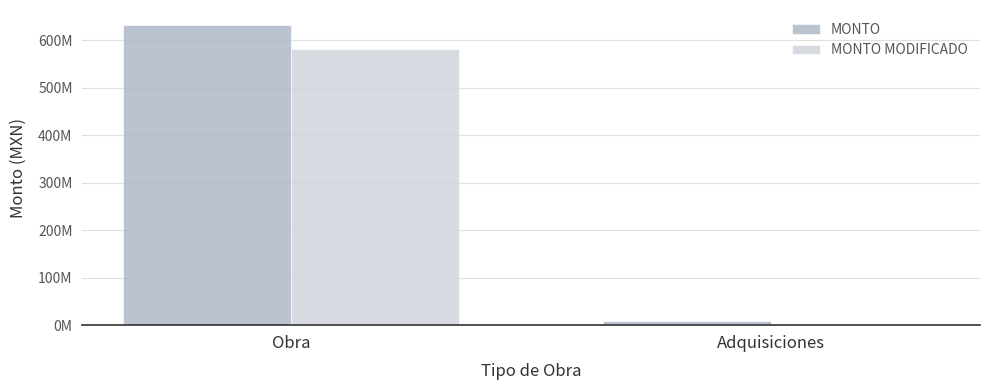

Which series has the widest spread of values?

MONTO